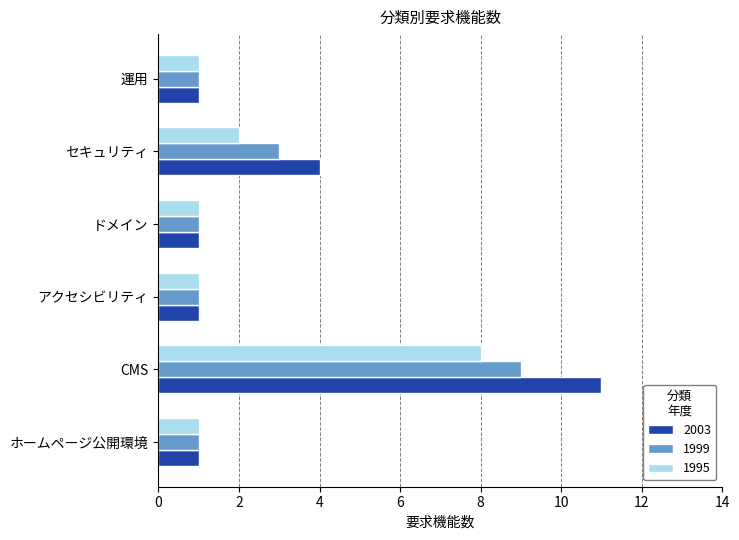

Which series has the largest range (max minus min)?

2003